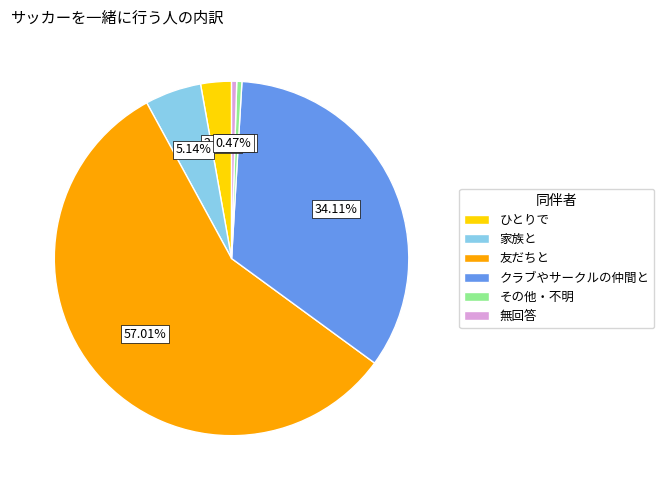

To the nearest percent, what portion does 家族と represent?

5%